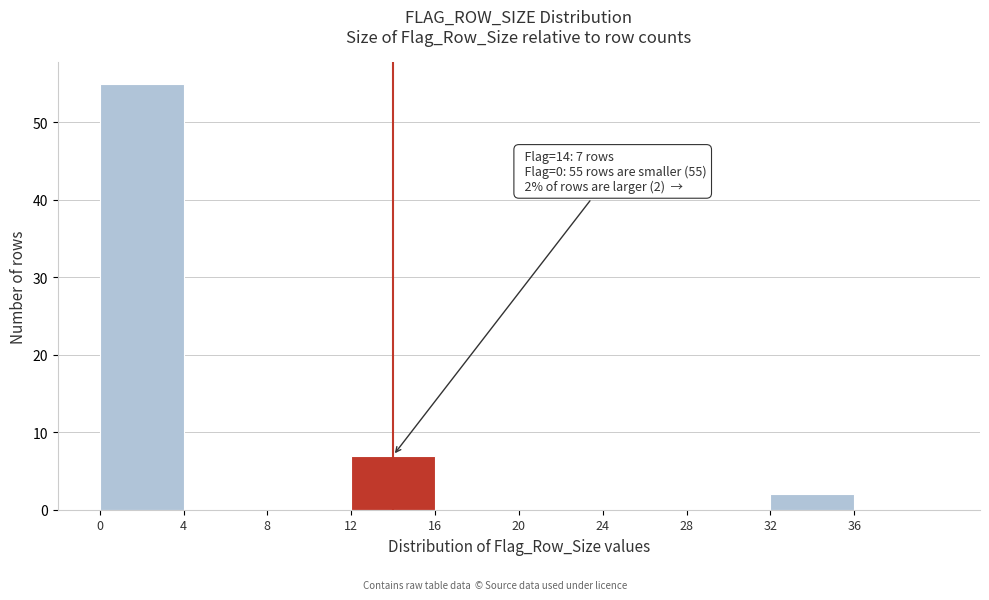

Over which range of the x-axis is the bar tallest?

0 to 4